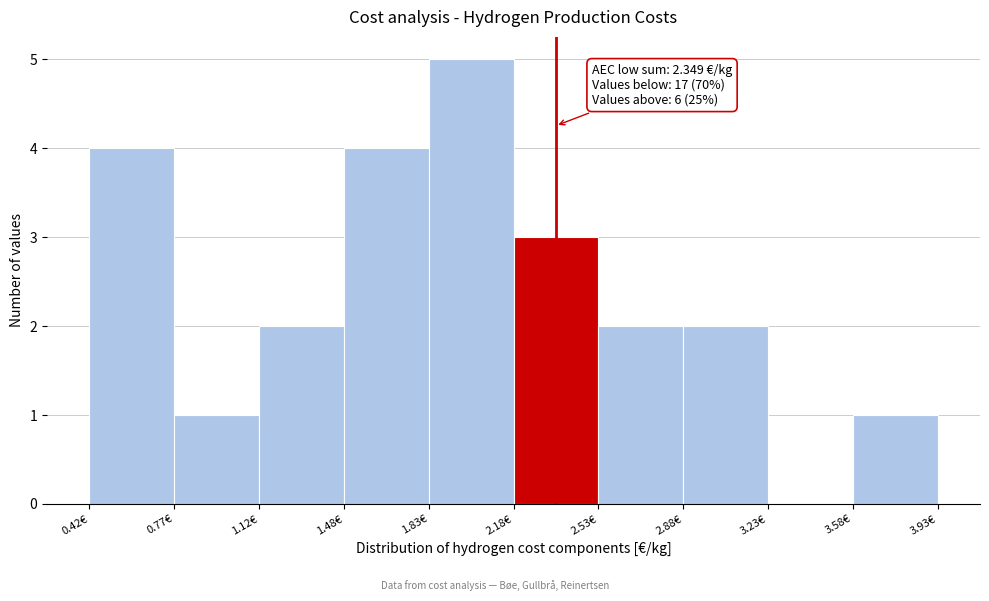

Which range on the x-axis has the tallest bar?

1.85 to 2.20